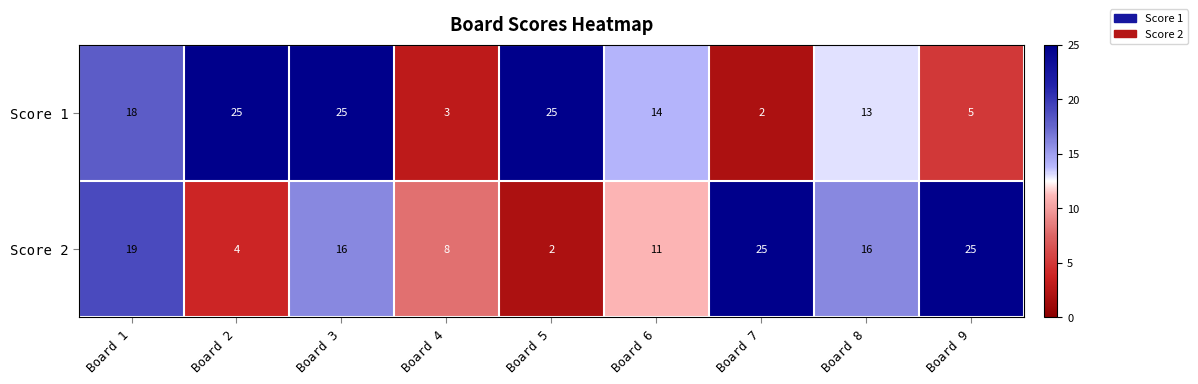

What is the sum of the Score 1 values at Board 8 and Board 2?

38